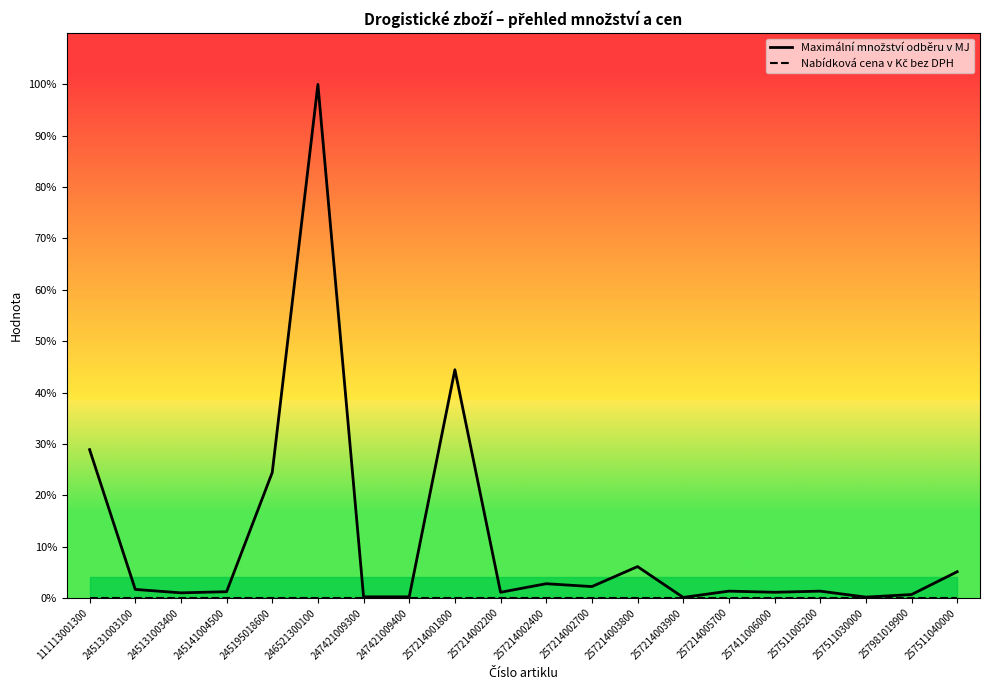

In Maximální množství odběru v MJ, how many points are higher than both neighbors (excluding endpoints)?

6